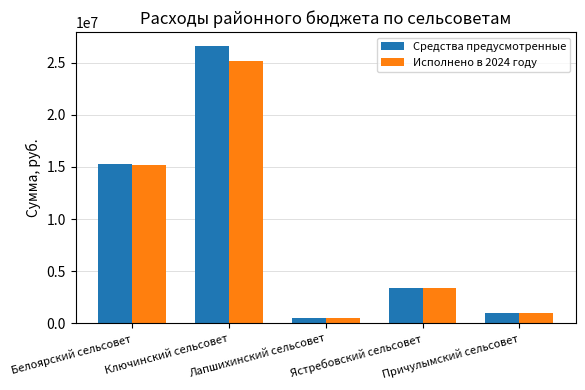

The value of Средства предусмотренные at Причулымский сельсовет is 955979.7. True or false?

True